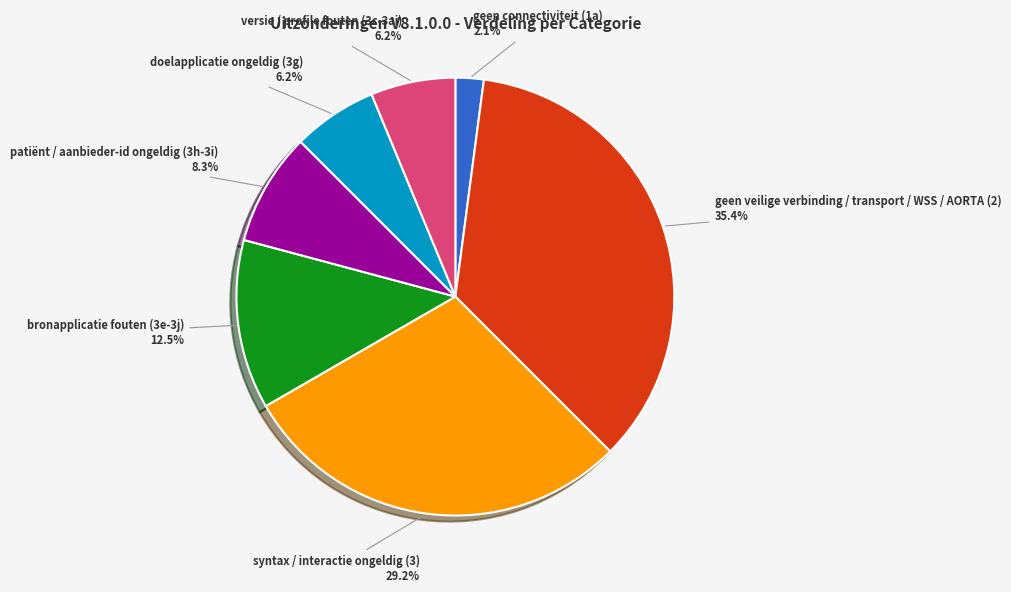

What percentage is NOT represented by geen connectiviteit (1a)?

97.9%